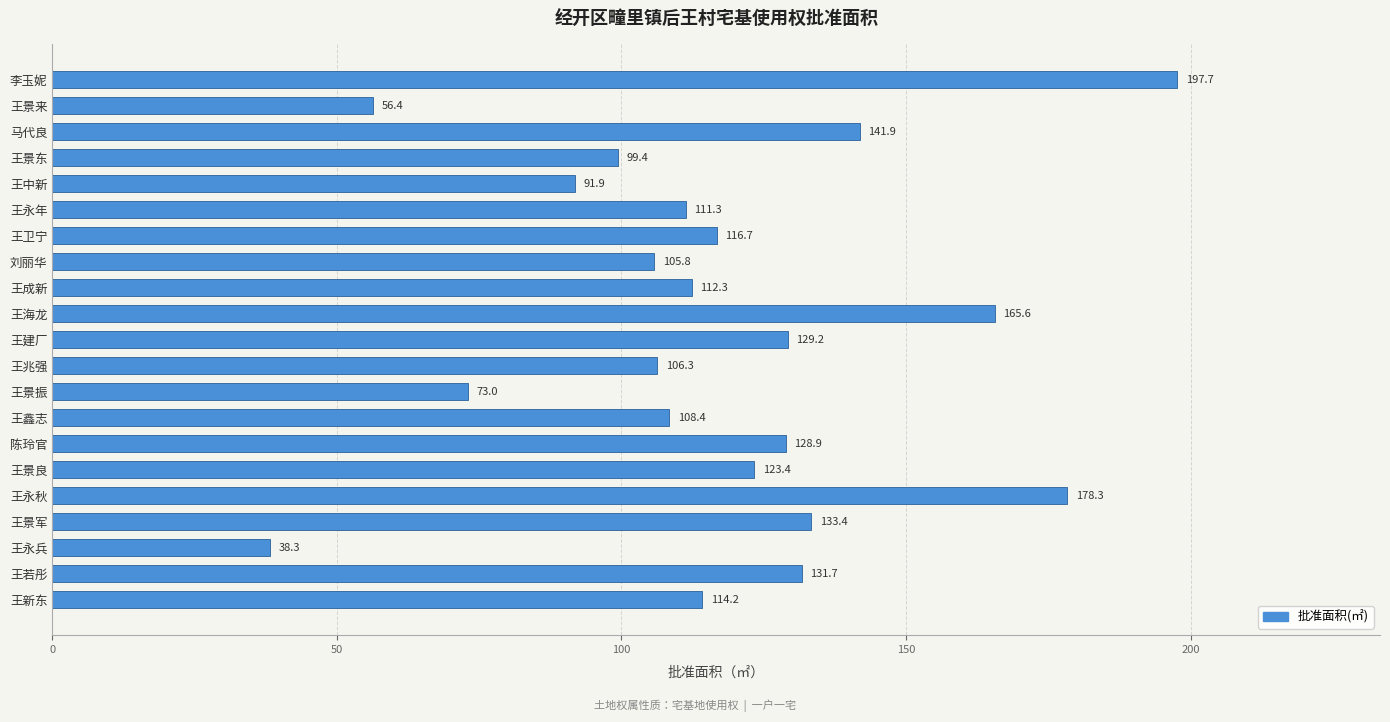

Count the number of categories in the chart.

21